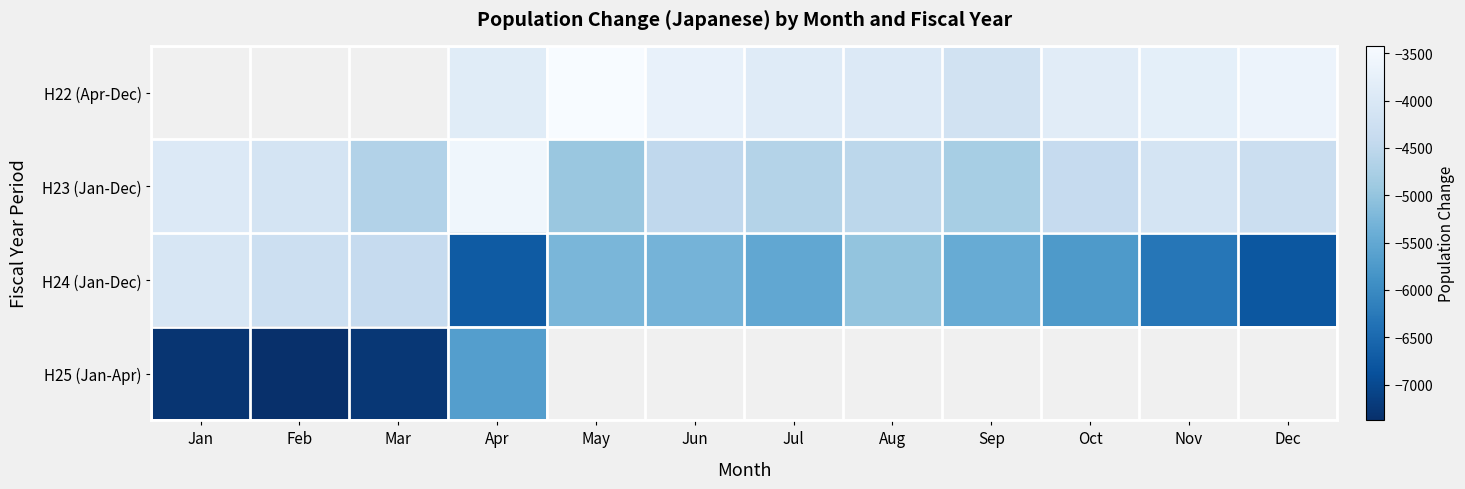

The H24 (Jan-Dec) series shows -6233.6 at Mar. True or false?

False